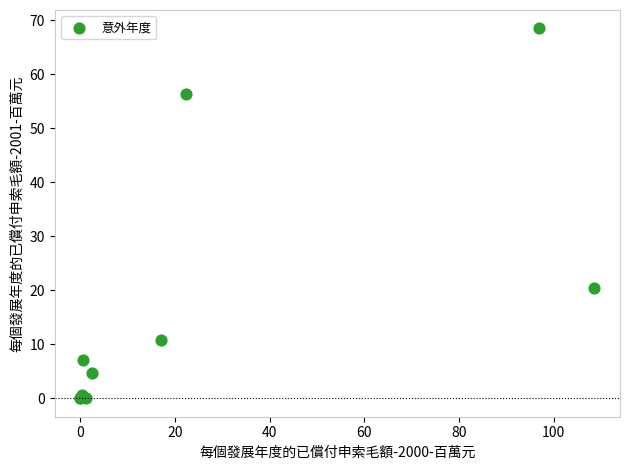

What Y value in the scatter plot is closest to 34?

20.4